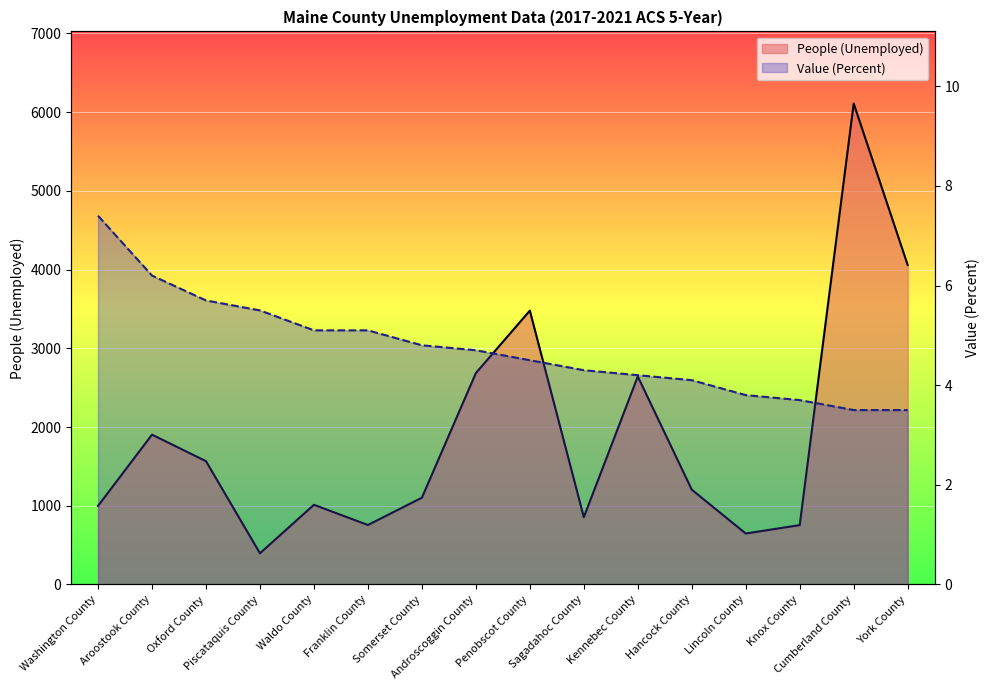

Which series has the largest range (max minus min)?

People (Unemployed)